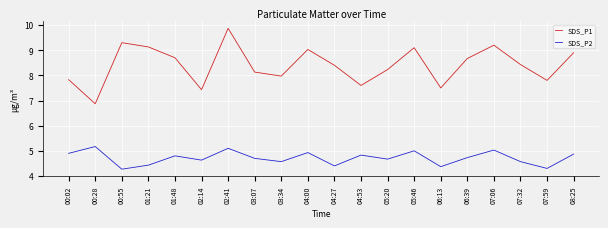

Which series has the largest total across all categories?

SDS_P1